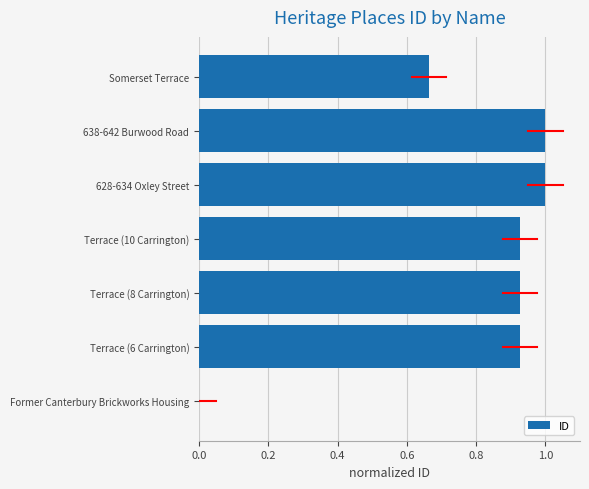

What is the sum of all values?

5.4